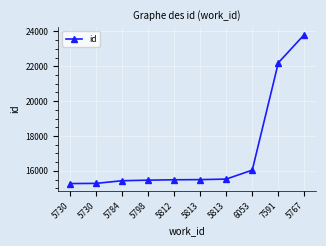

How many lines are shown in the chart?

1